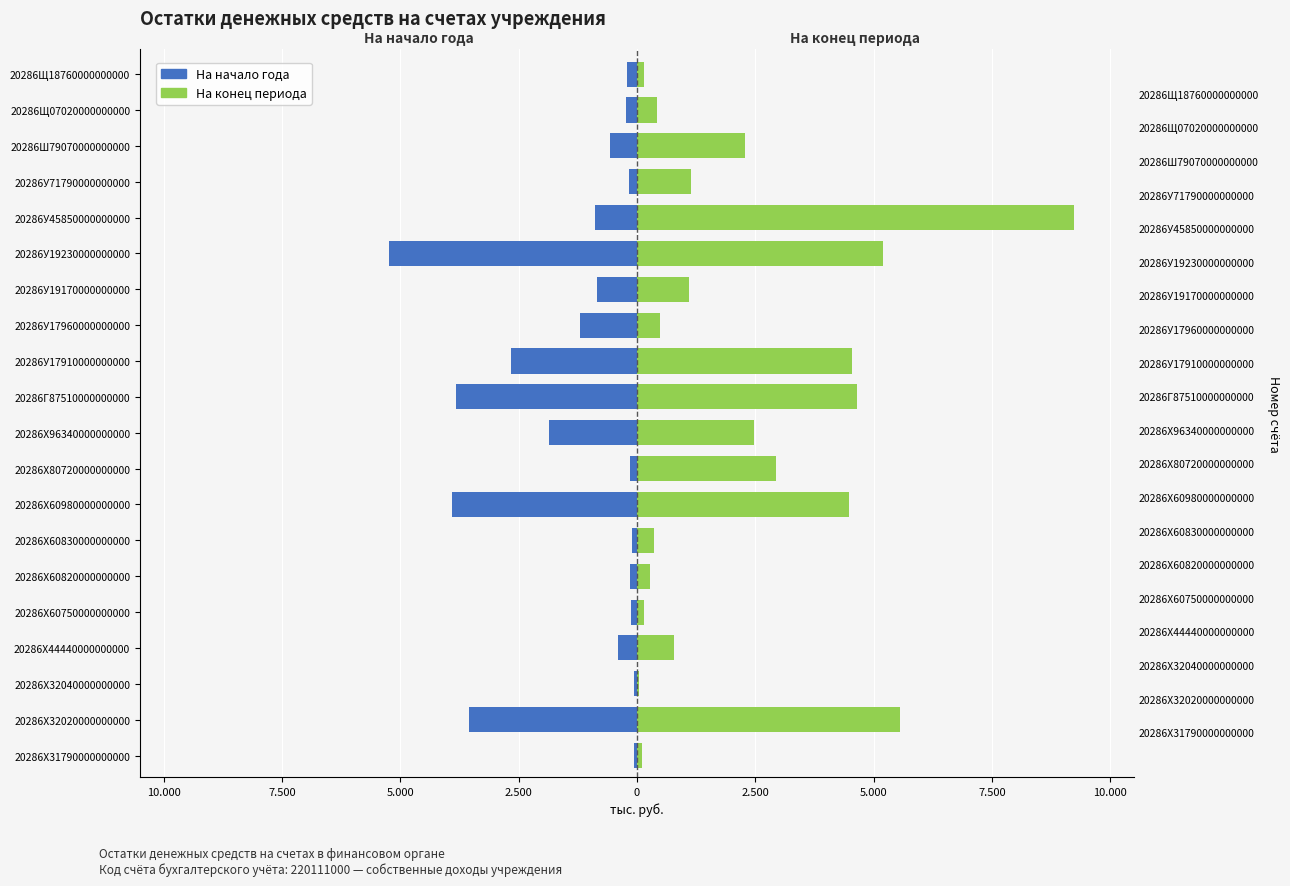

Reading left to right, transcribe all the data shown in this chart.

На начало года: -63.9	-3541.0	-57.3	-407.9	-127.3	-151.6	-110.3	-3915.6	-158.2	-1852.9	-3832.4	-2660.7	-1213.3	-849.1	-5231.5	-881.6	-175.5	-581.0	-222.3	-219.4
На конец периода: 99.3	5560.5	49.6	779.1	156.6	268.5	353.7	4485.0	2940.0	2464.4	4650.5	4533.4	488.7	1094.3	5194.4	9229.6	1150.6	2289.9	426.2	139.9